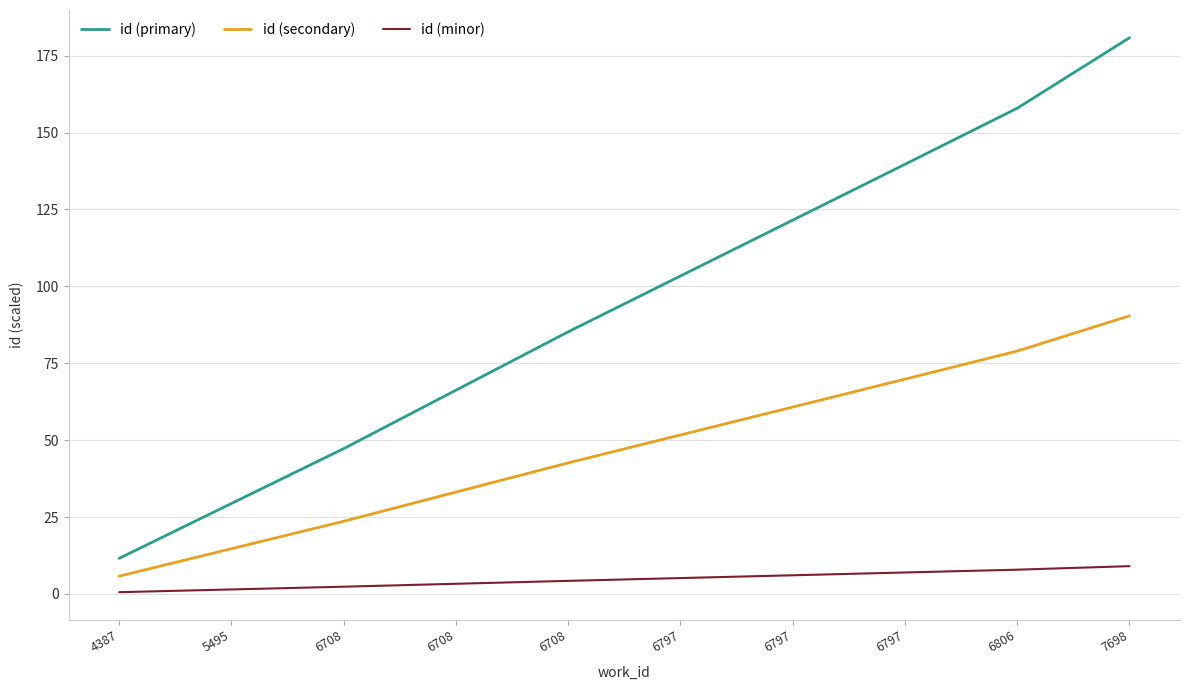

Reading left to right, extract all data points from this chart.

id (primary): 11.6	29.4	47.3	66.2	85.2	103.4	121.5	139.7	157.9	180.8
id (secondary): 5.8	14.7	23.6	33.1	42.6	51.7	60.8	69.8	79.0	90.4
id (minor): 0.6	1.5	2.4	3.3	4.3	5.2	6.1	7.0	7.9	9.0